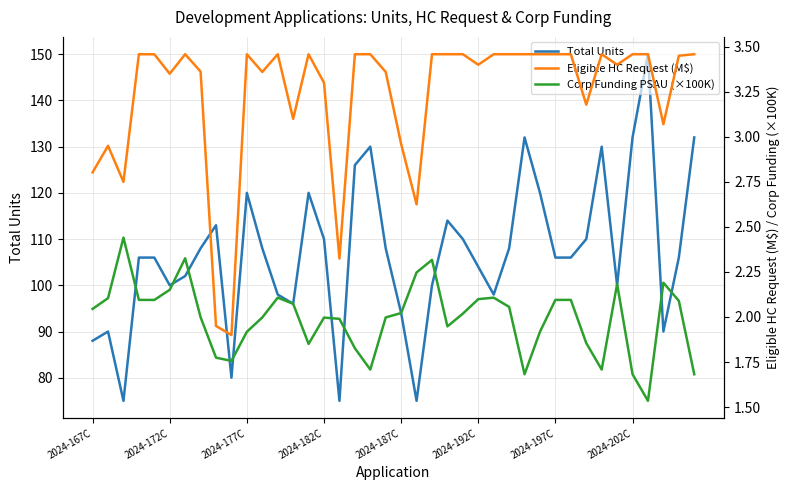

True or false: Eligible HC Request (M$) has a value of 1.2 at 27.

False